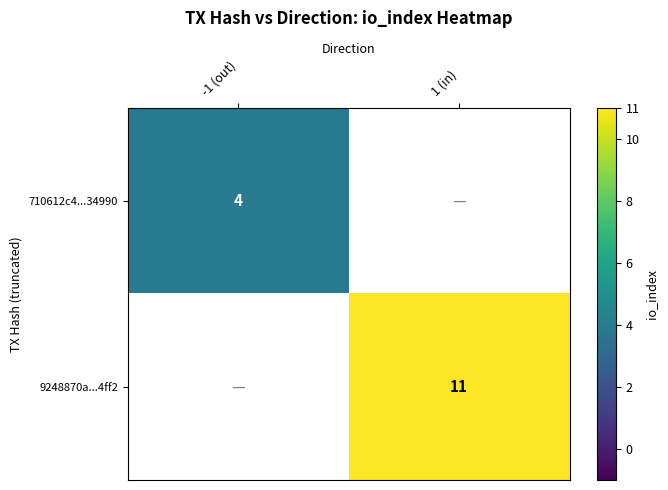

Is the value of 710612c4...34990 at -1 (out) greater than the value of 9248870a...4ff2 at 1 (in)?

No